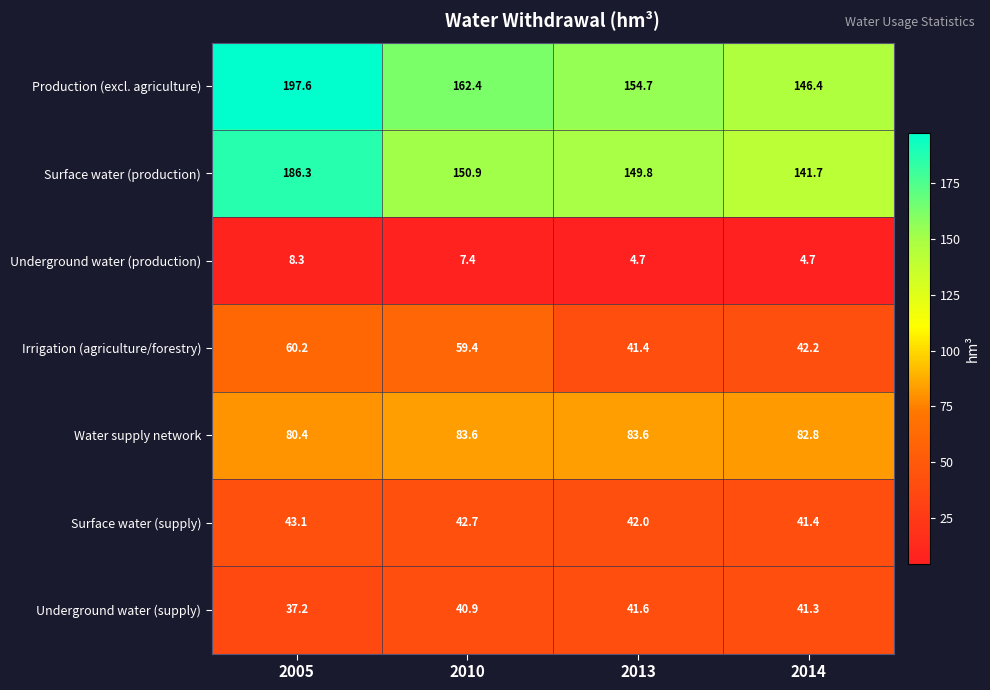

Rank the series at 2005 from highest to lowest value.

Production (excl. agriculture), Surface water (production), Water supply network, Irrigation (agriculture/forestry), Surface water (supply), Underground water (supply), Underground water (production)